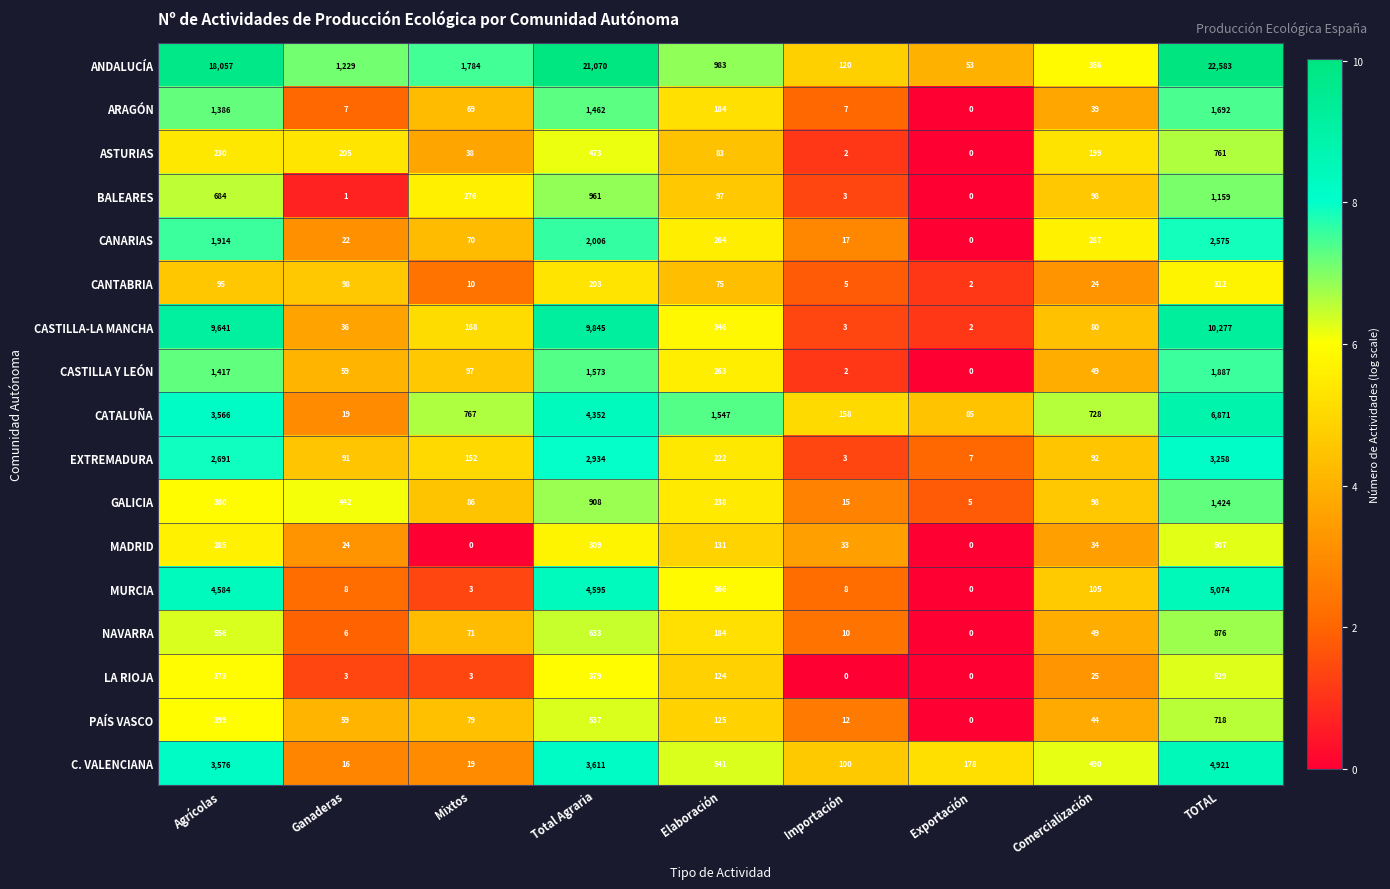

At Agrícolas, list the series in order from smallest to largest.

CANTABRIA, ASTURIAS, MADRID, LA RIOJA, GALICIA, PAÍS VASCO, NAVARRA, BALEARES, ARAGÓN, CASTILLA Y LEÓN, CANARIAS, EXTREMADURA, CATALUÑA, C. VALENCIANA, MURCIA, CASTILLA-LA MANCHA, ANDALUCÍA